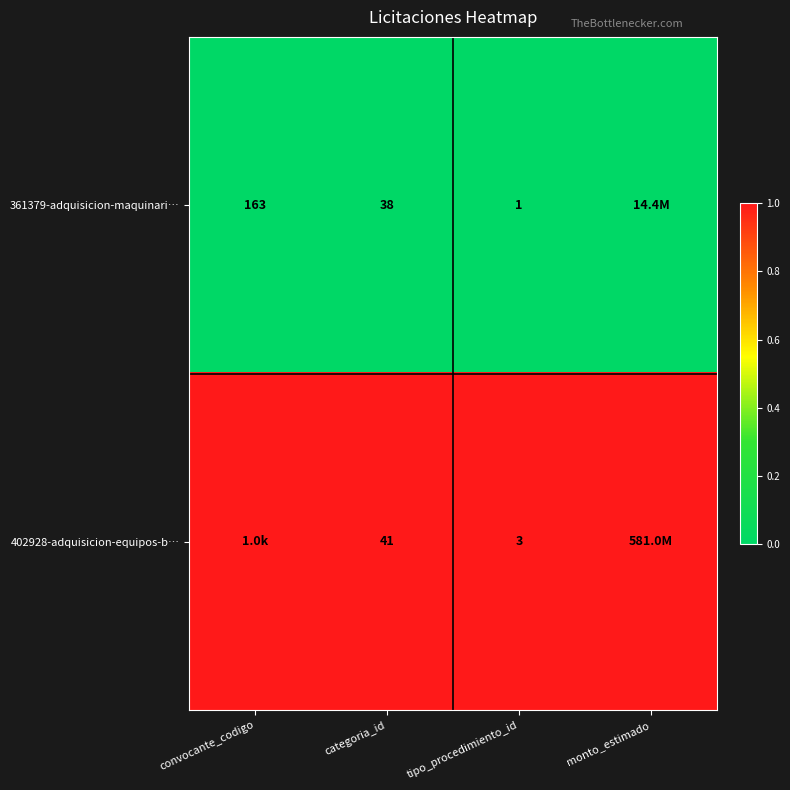

True or false: 361379-adquisicion-maquinari… has a value of 52 at categoria_id.

False